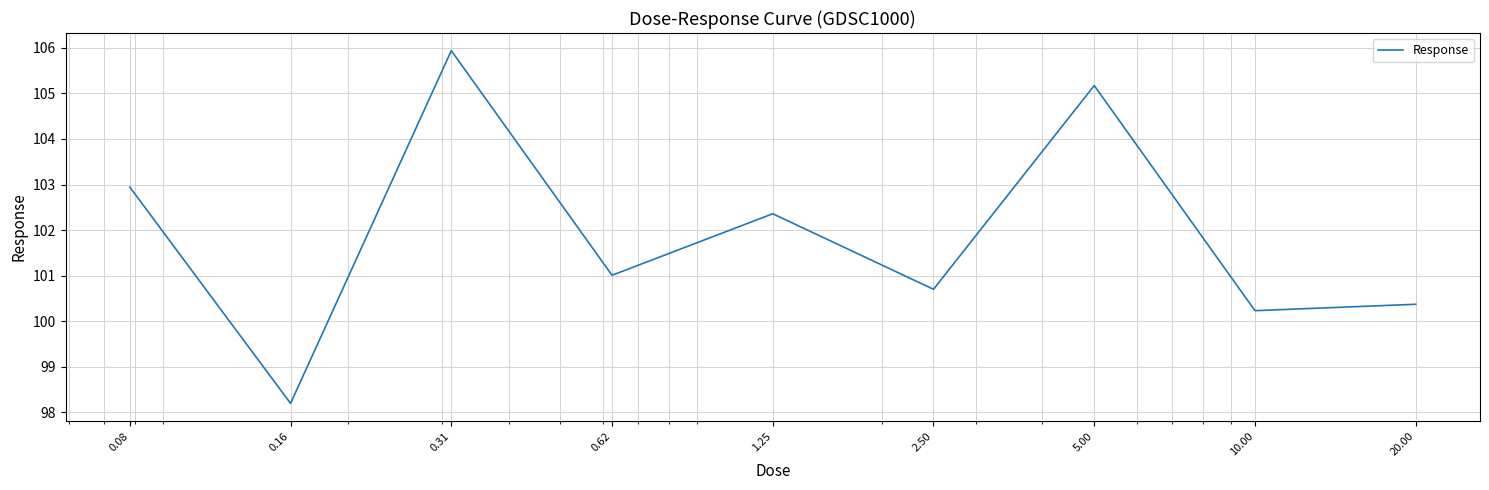

Reading right to left, what are all the values shown in this chart?

100.4	100.2	105.2	100.7	102.4	101.0	105.9	98.2	102.9